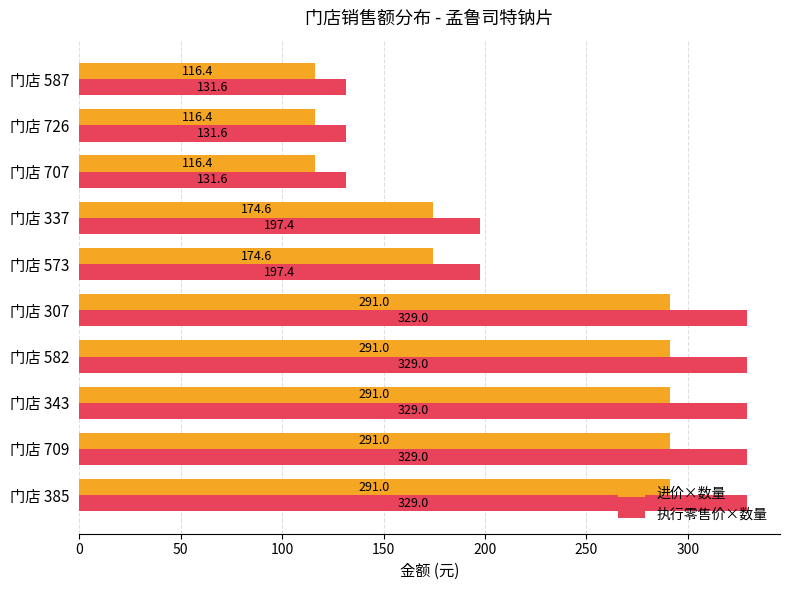

True or false: 进价×数量 has a value of 291.0 at 门店 343.

True